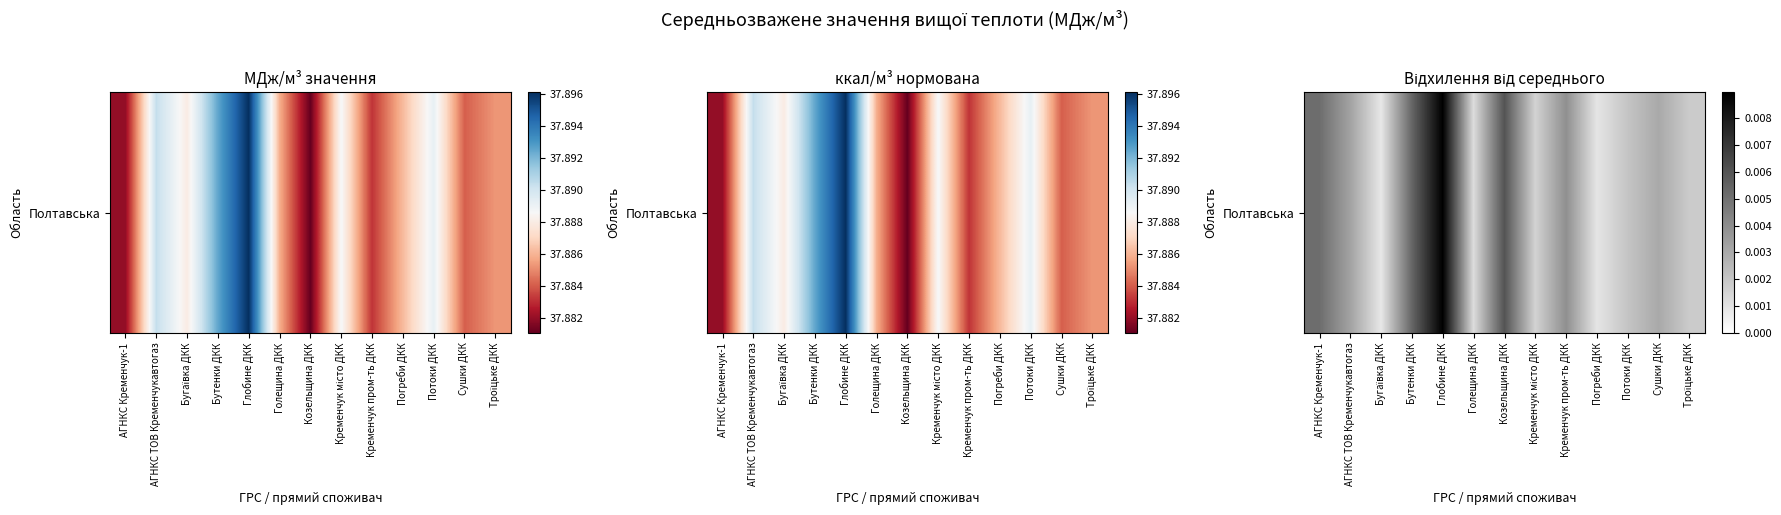

The value at Голещина ДКК is 0.0. True or false?

False